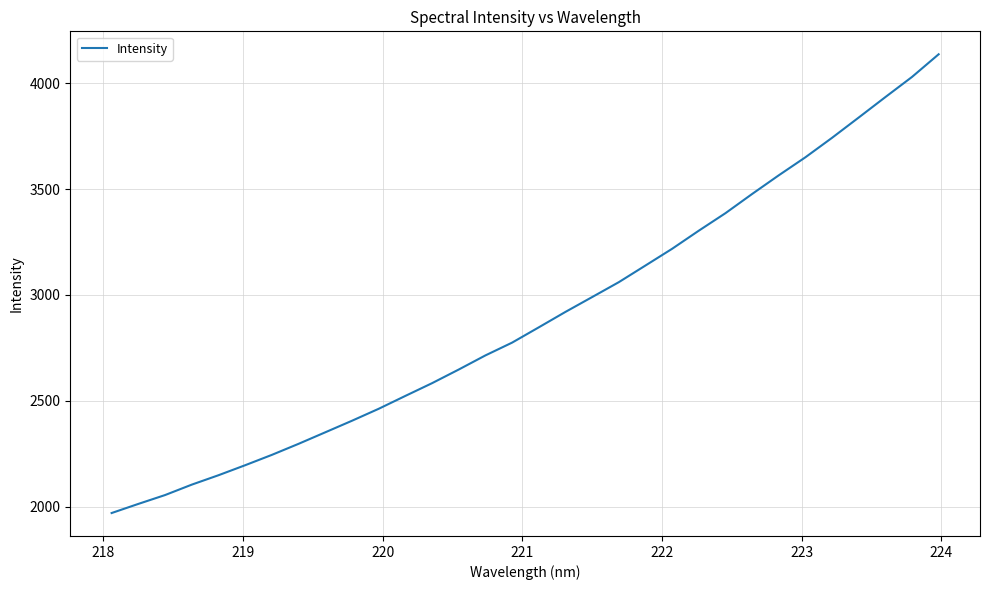

What is the smallest value displayed?

1969.3